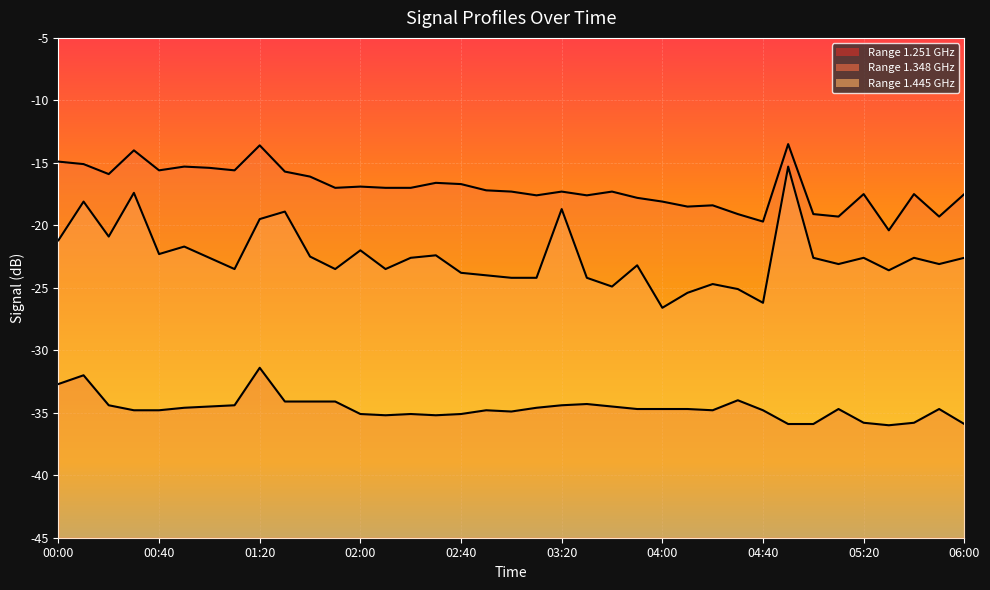

Does the chart display data point markers on the line(s)?

No